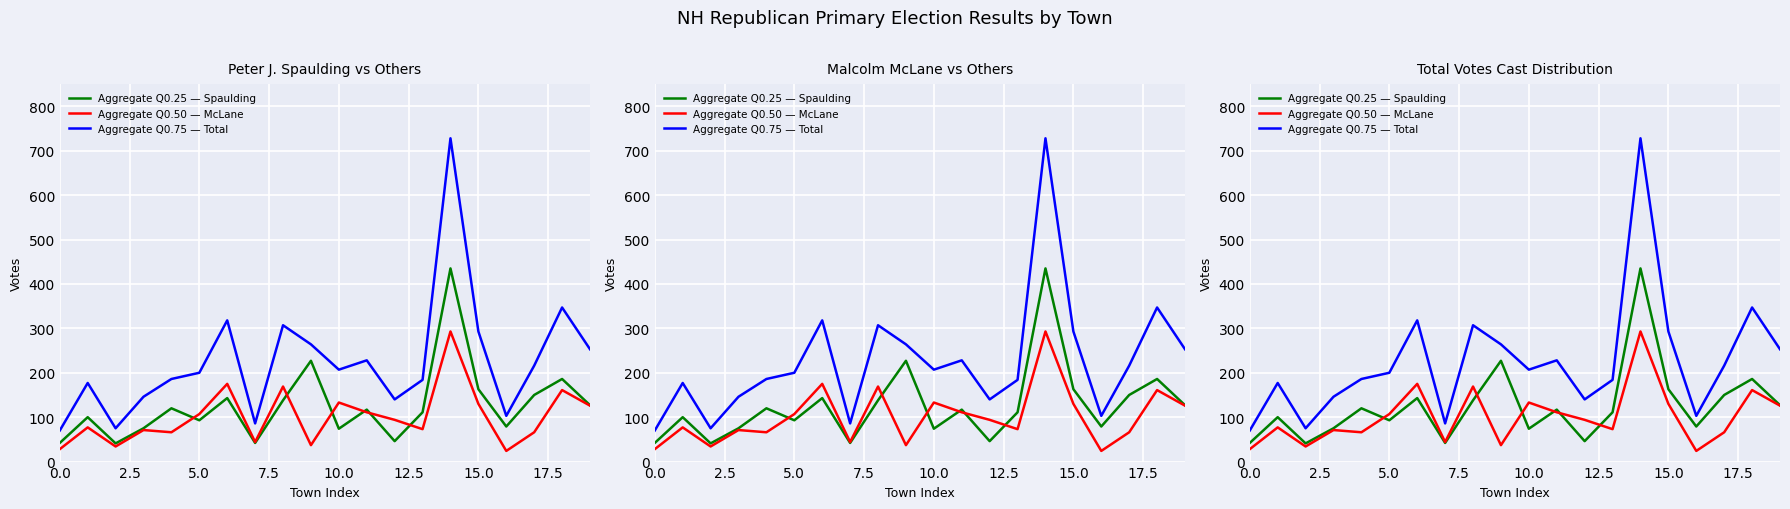

What is the difference between the Aggregate Q0.75 — Total values at 12 and 14?

588